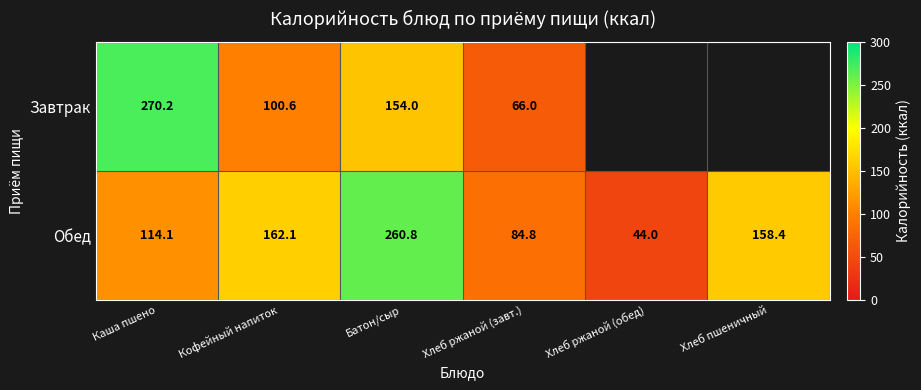

What is the sum of the Завтрак values at Каша пшено and Батон/сыр?

424.2